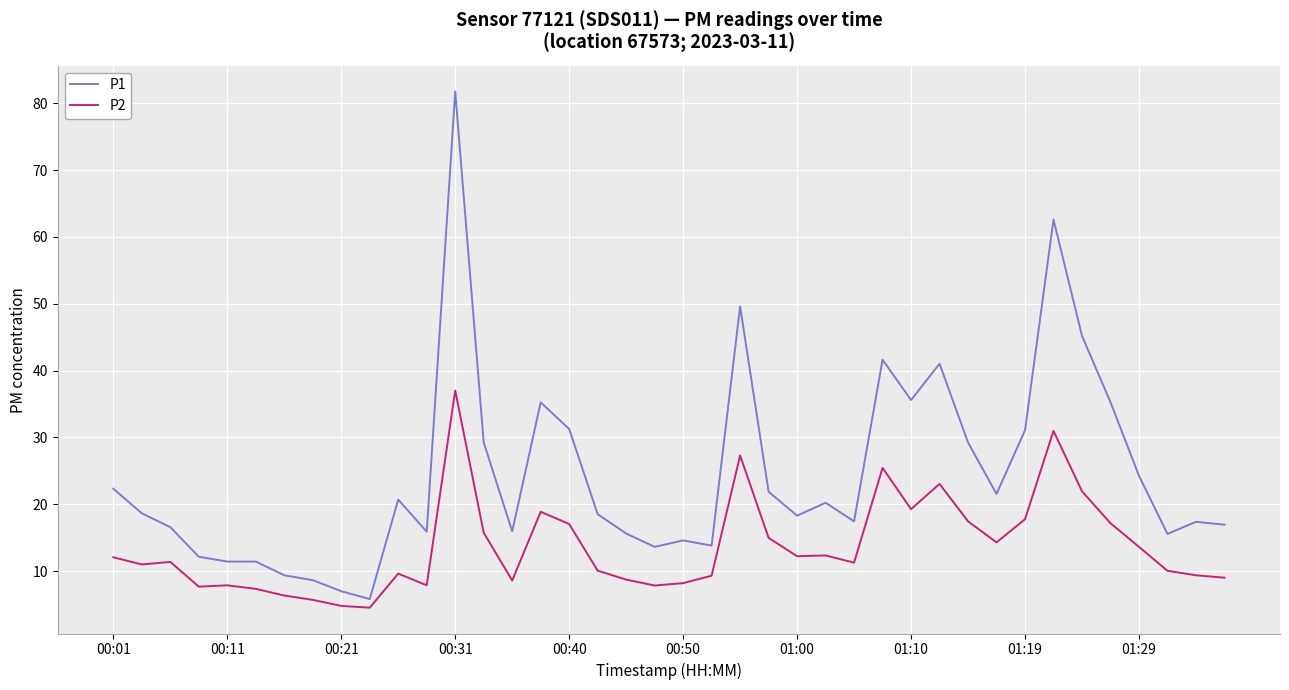

True or false: P2 has more than 1 points higher than both neighbors.

True